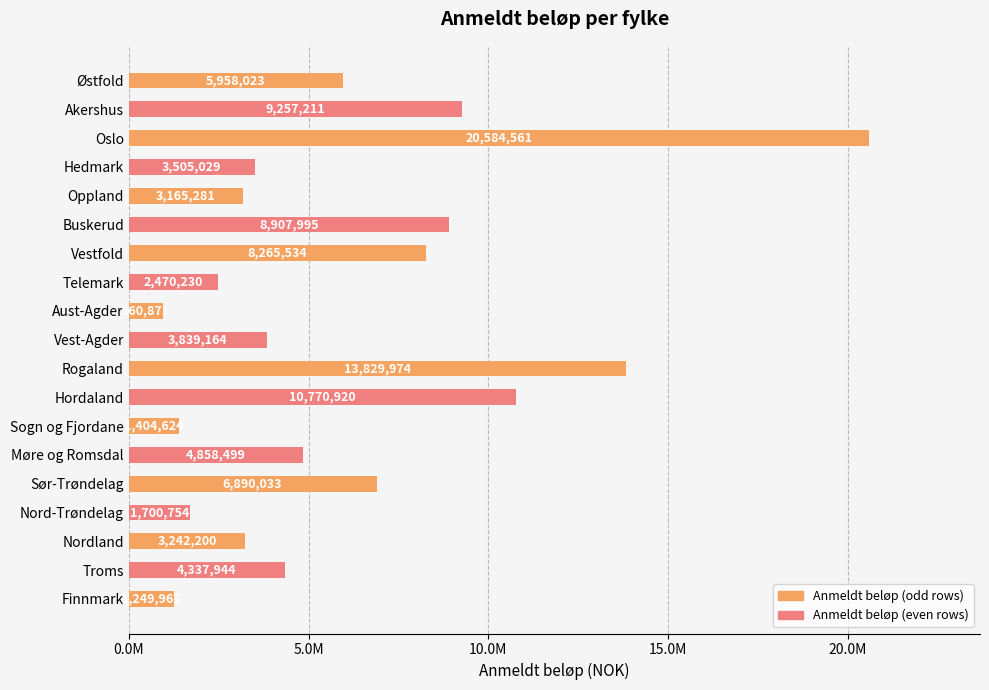

Where is the data nearest to the value 10772716?

Hordaland